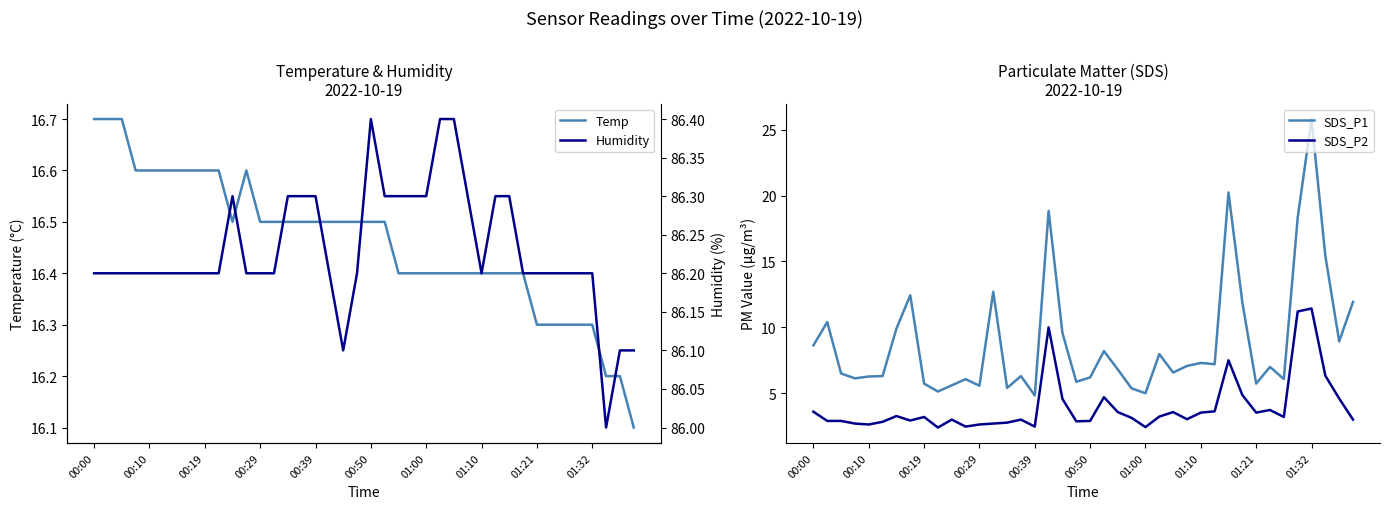

What is the maximum value for Temp?

16.7